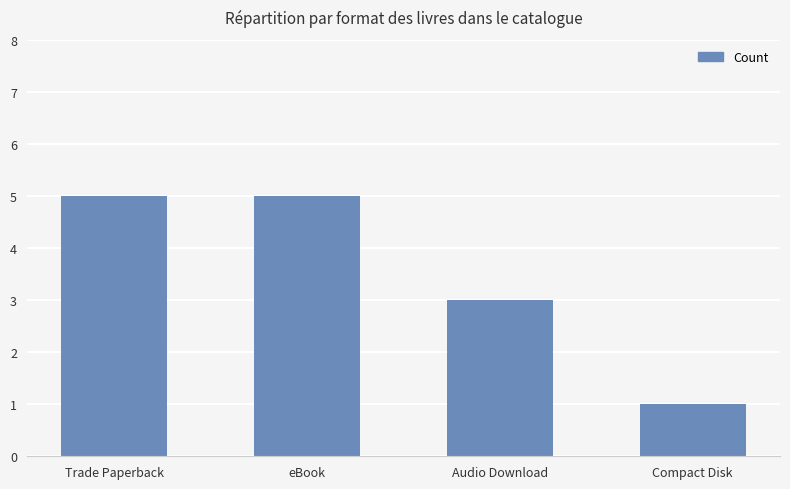

At which category does the chart reach its minimum across all series?

Compact Disk